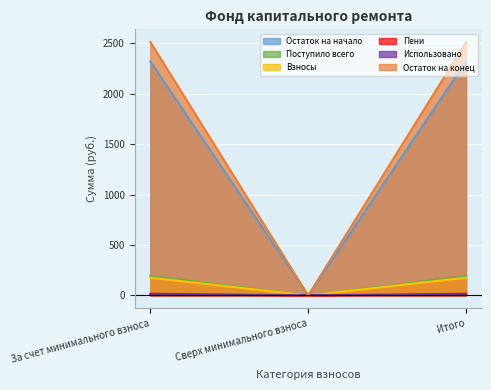

What is the highest value of the Взносы series?

176.1